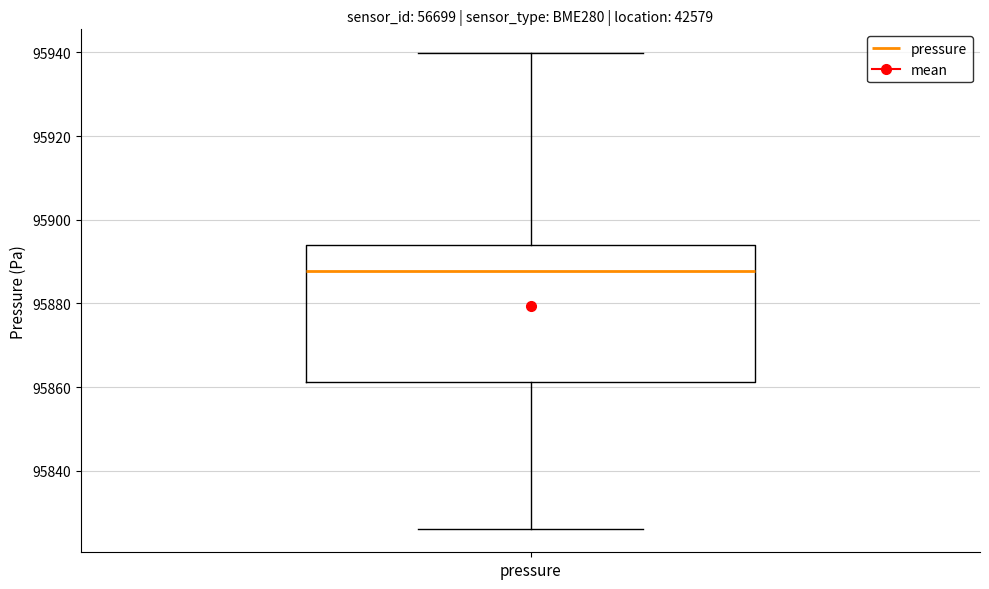

Where is the lower edge of the box for pressure on the y-axis? The values are not printed on the chart, so give them approximately, as read against the axis.

95862